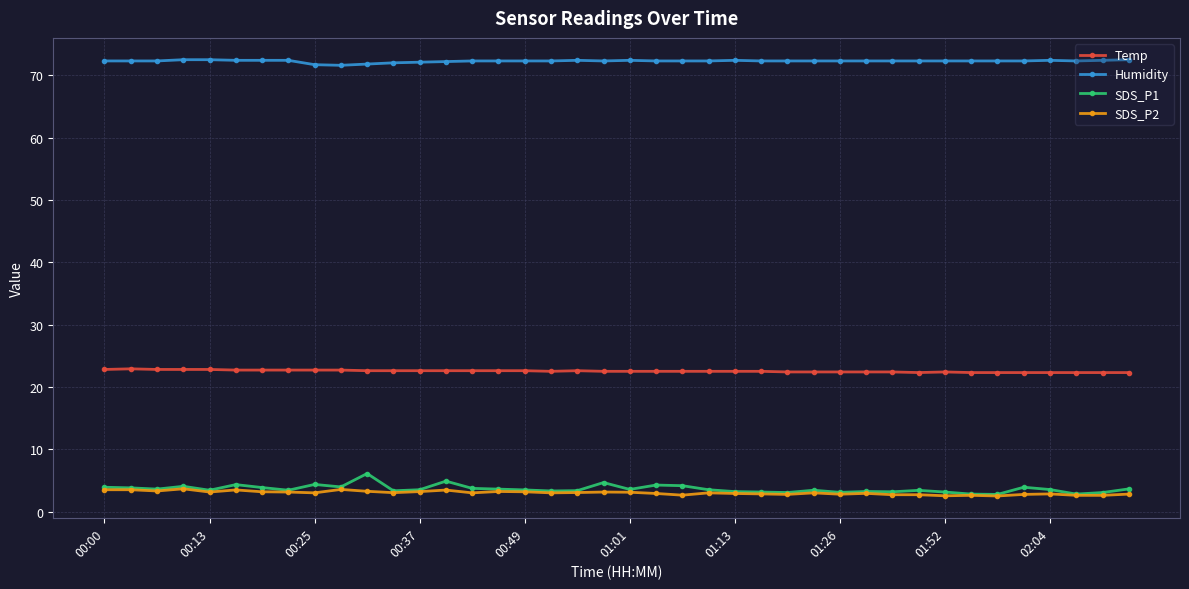

At how many categories does at least one series exceed 41?

40